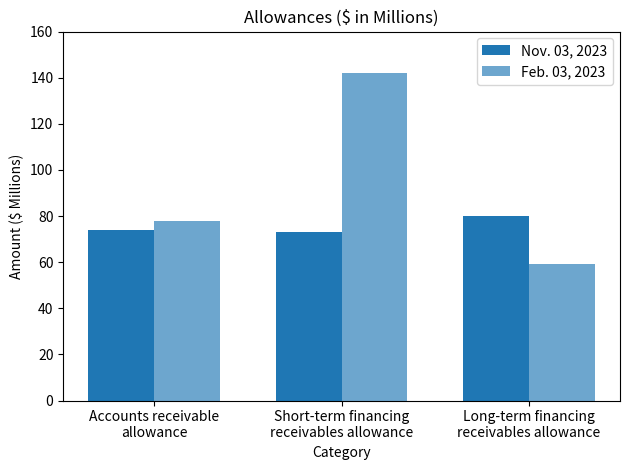

How many bars are there in each group?

2